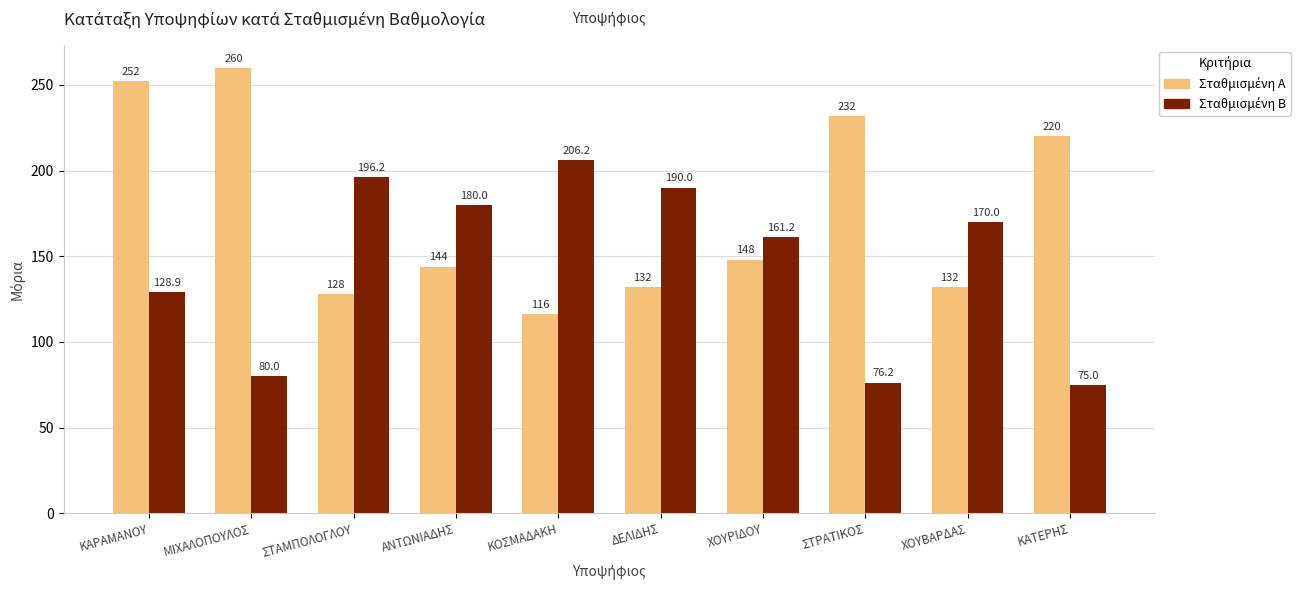

Which label corresponds to the largest value in the chart?

ΜΙΧΑΛΟΠΟΥΛΟΣ